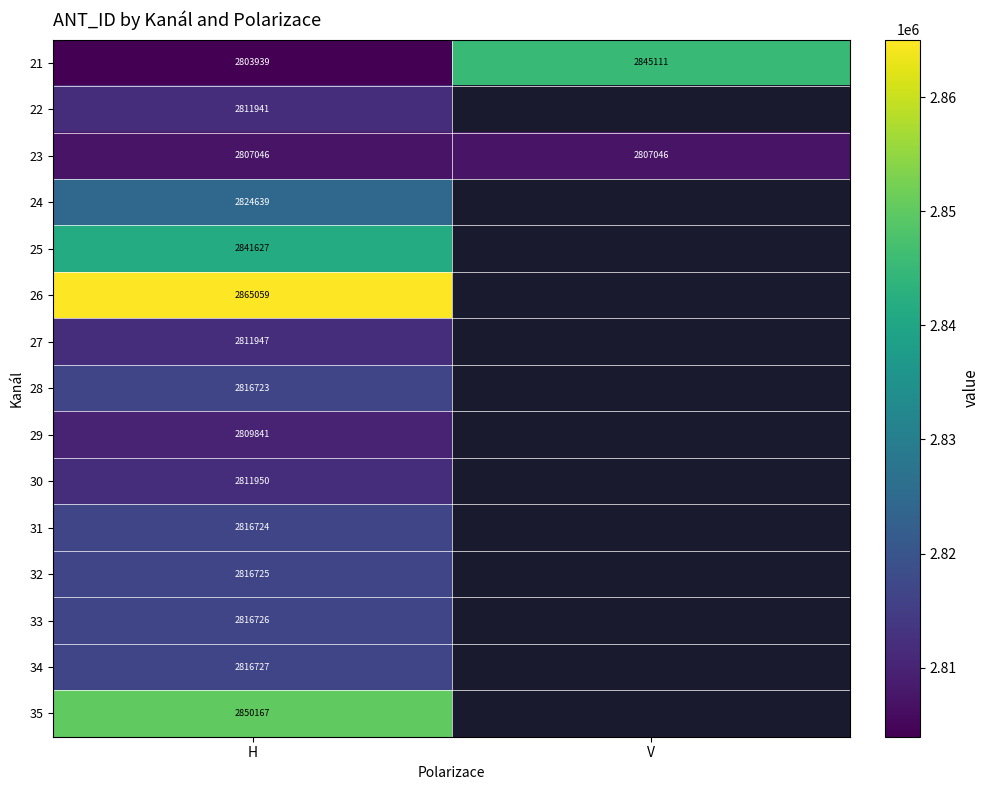

How many data points in 21 are less than 2845111?

1